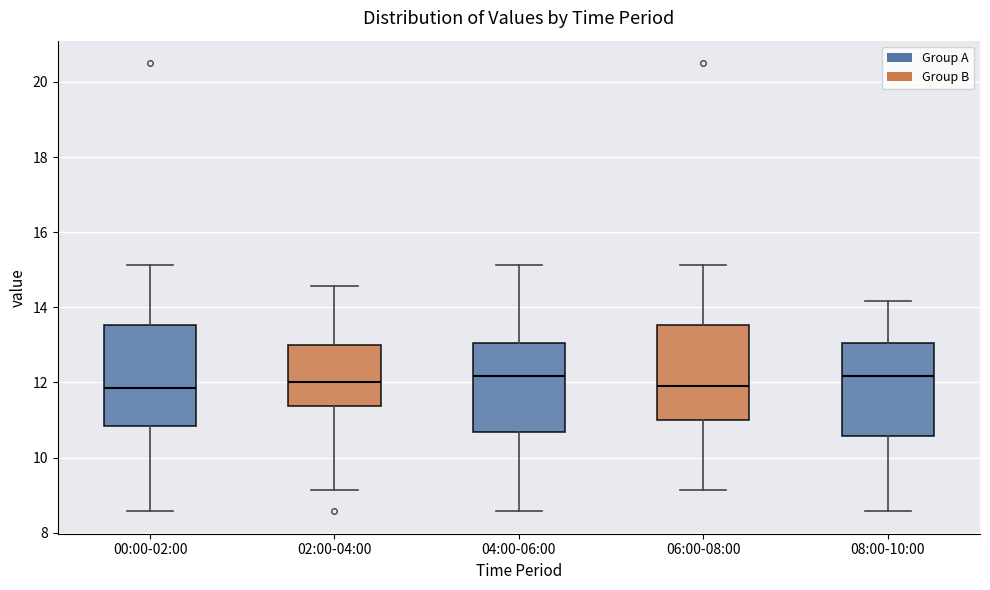

Reading left to right, read every box against the y-axis: the position of its median line, the range the box covers, and the ends of its whiskers. The values are not printed on the chart, so give them approximately, as read against the axis.

00:00-02:00: median 11.8, box 10.8 to 13.6, whiskers 8.6 to 15.2
02:00-04:00: median 12.0, box 11.4 to 13.0, whiskers 9.2 to 14.6
04:00-06:00: median 12.2, box 10.6 to 13.0, whiskers 8.6 to 15.2
06:00-08:00: median 12.0, box 11.0 to 13.6, whiskers 9.2 to 15.2
08:00-10:00: median 12.2, box 10.6 to 13.0, whiskers 8.6 to 14.2